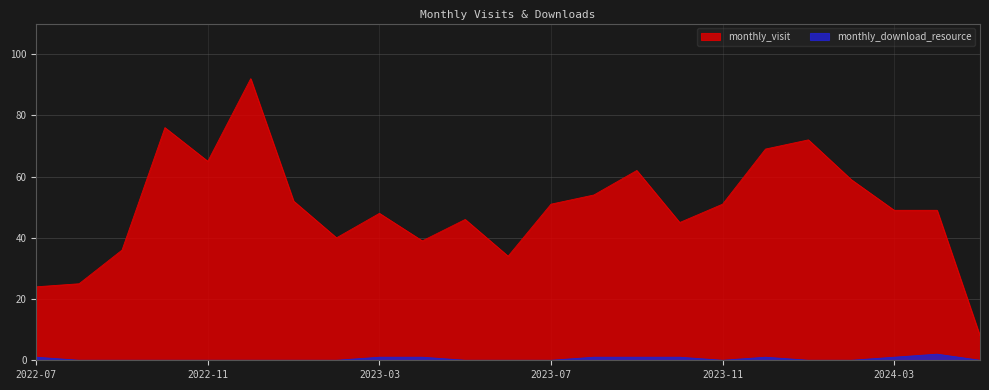

True or false: monthly_visit and monthly_download_resource intersect in this chart.

False